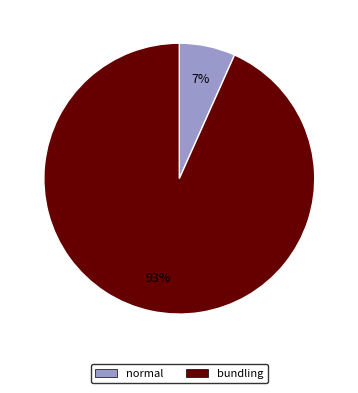

Does bundling represent more than half of the total?

Yes